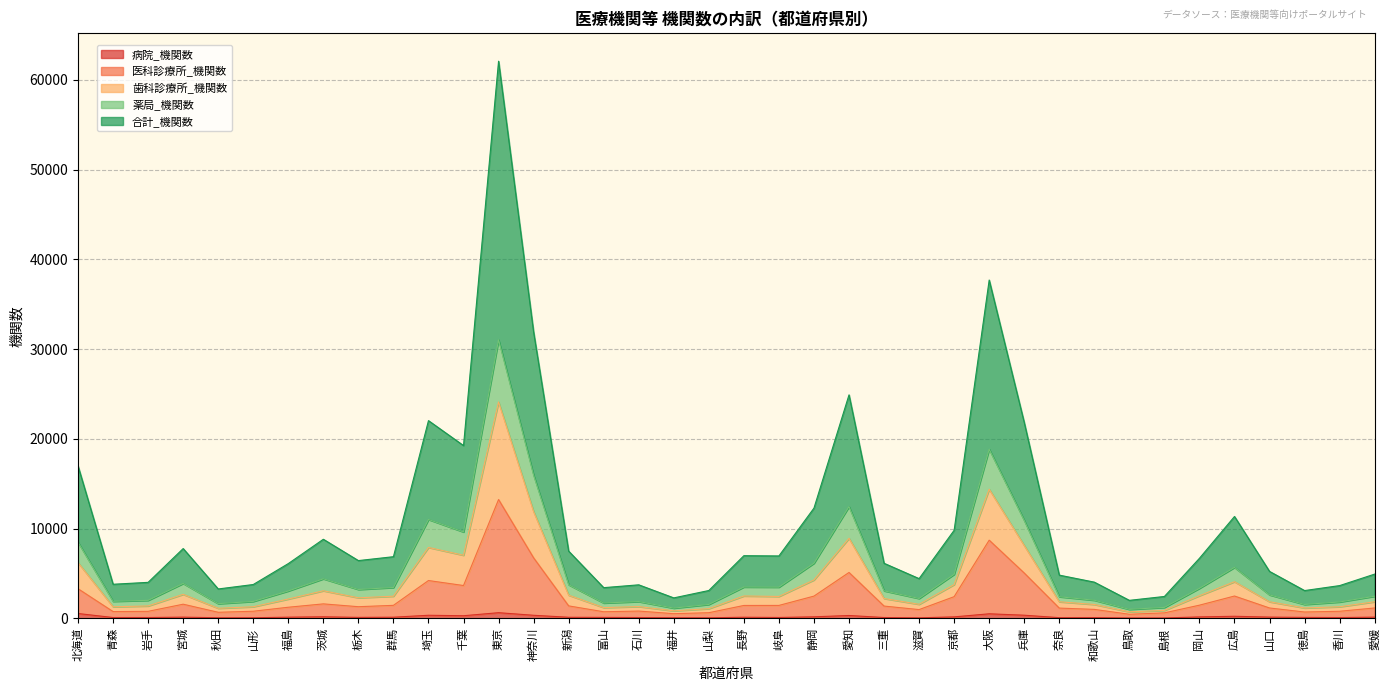

True or false: 医科診療所_機関数 and 病院_機関数 cross at least once.

False